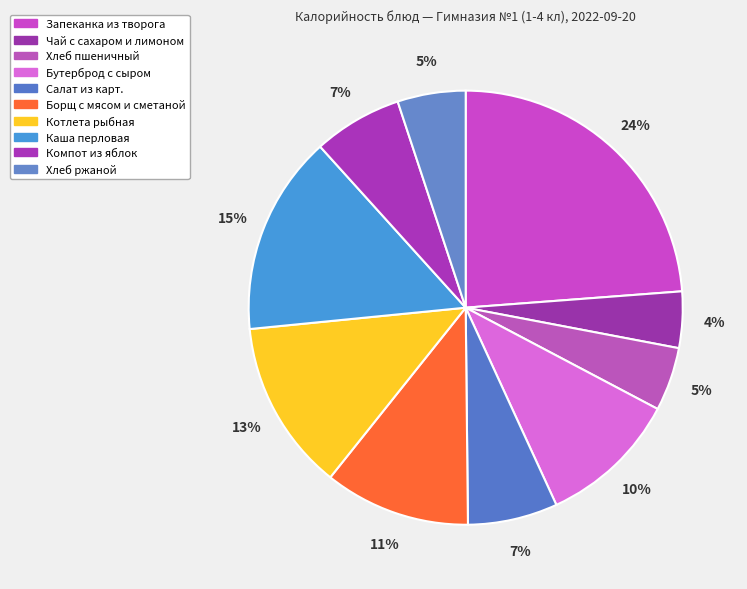

What is the total percentage of Хлеб пшеничный and Хлеб ржаной?

9.8%